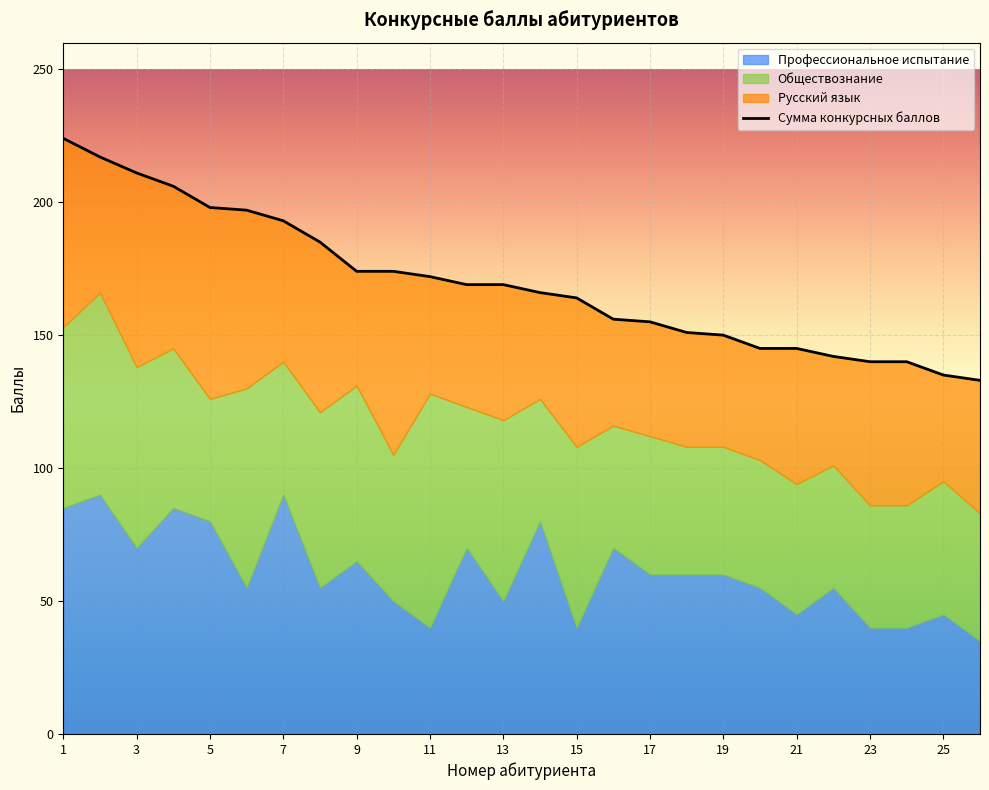

Reading left to right, transcribe all the data shown in this chart.

224	217	211	206	198	197	193	185	174	174	172	169	169	166	164	156	155	151	150	145	145	142	140	140	135	133